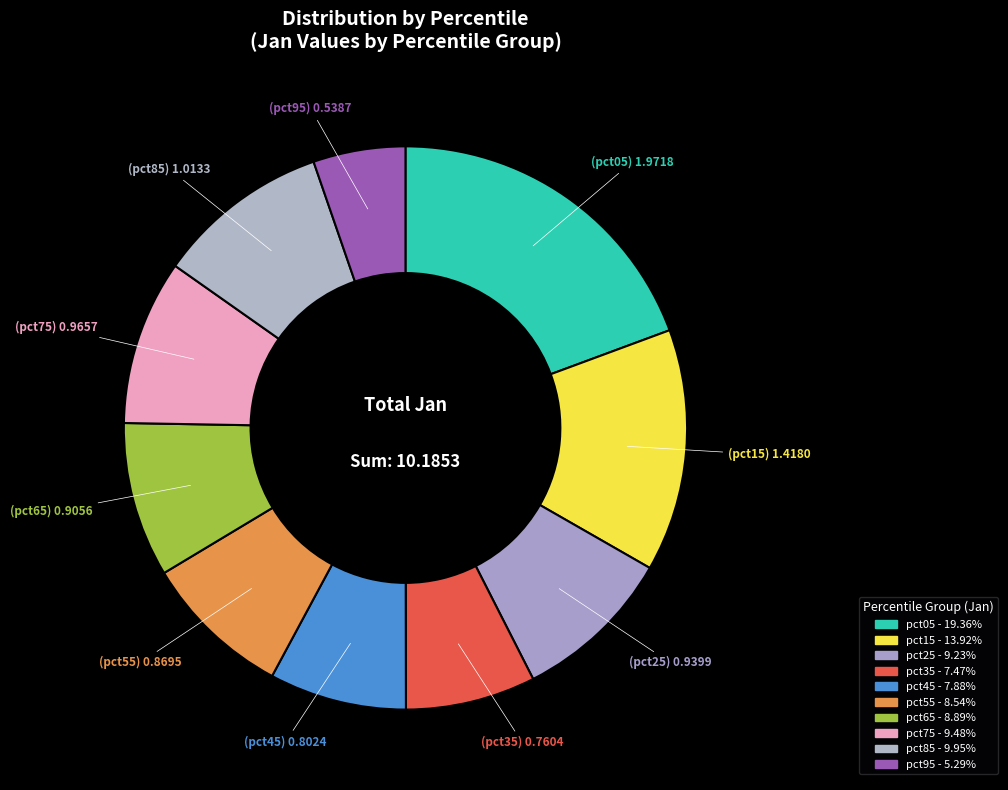

Rank the categories by value from highest to lowest.

pct05, pct15, pct85, pct75, pct25, pct65, pct55, pct45, pct35, pct95